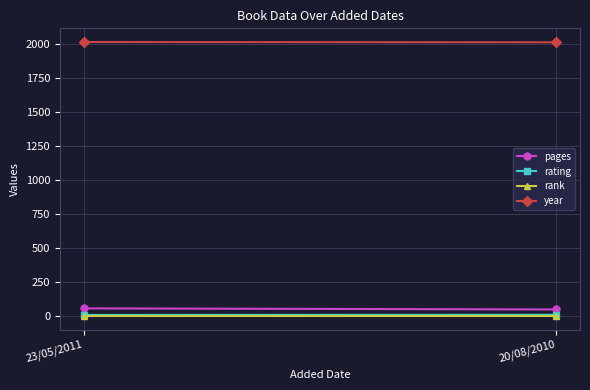

Reading left to right, extract all data points from this chart.

pages: 23/05/2011=56	20/08/2010=48
rating: 23/05/2011=8	20/08/2010=9
rank: 23/05/2011=1	20/08/2010=1
year: 23/05/2011=2011	20/08/2010=2009